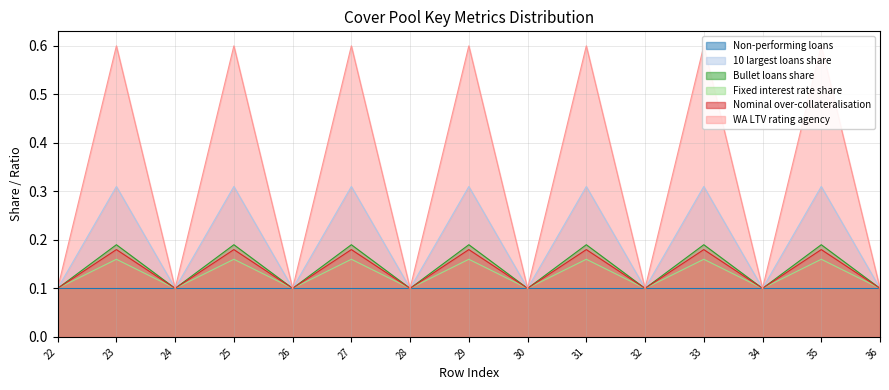

The Bullet loans share series shows 0.0 at 28. True or false?

False